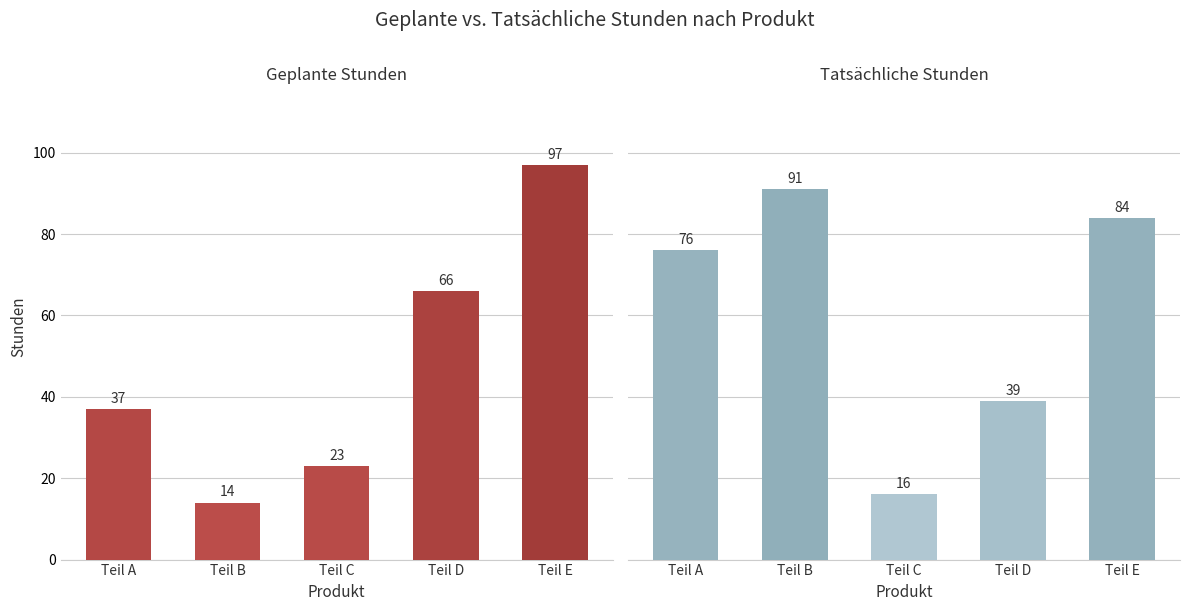

Rank the categories by Geplante Stunden value from lowest to highest.

Teil B, Teil C, Teil A, Teil D, Teil E